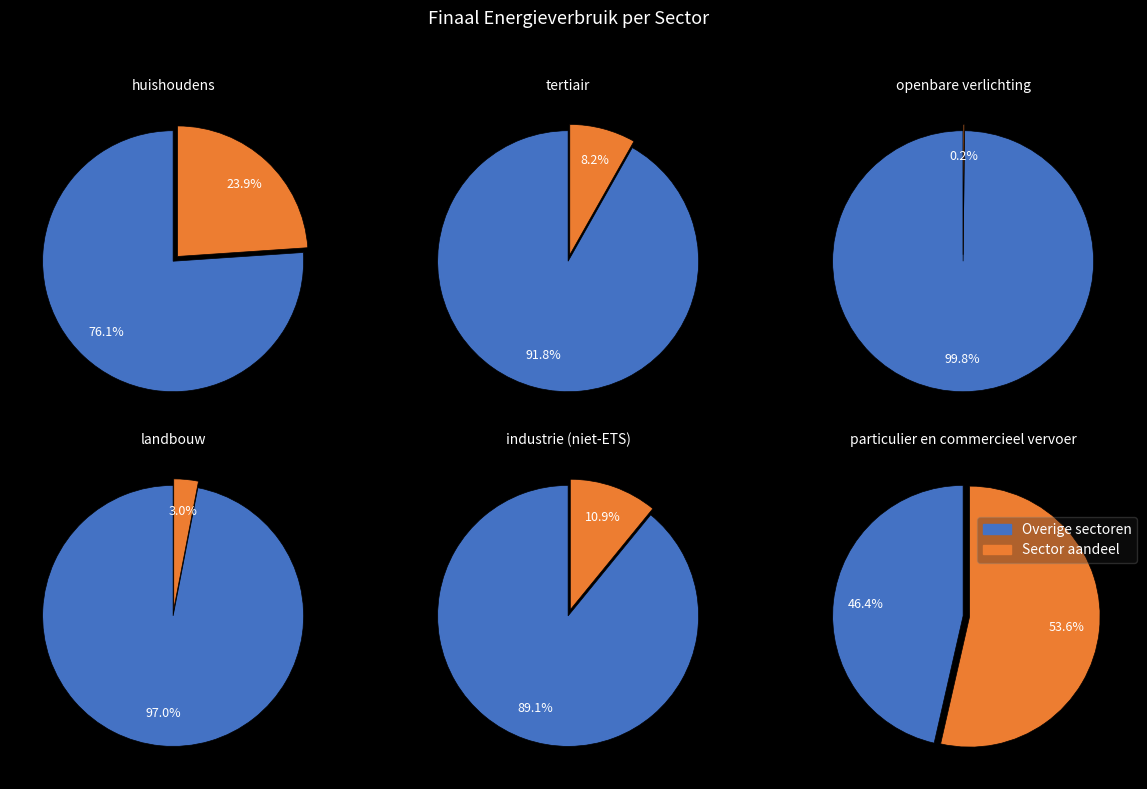

Which slice represents more than half of the pie?

particulier en commercieel vervoer